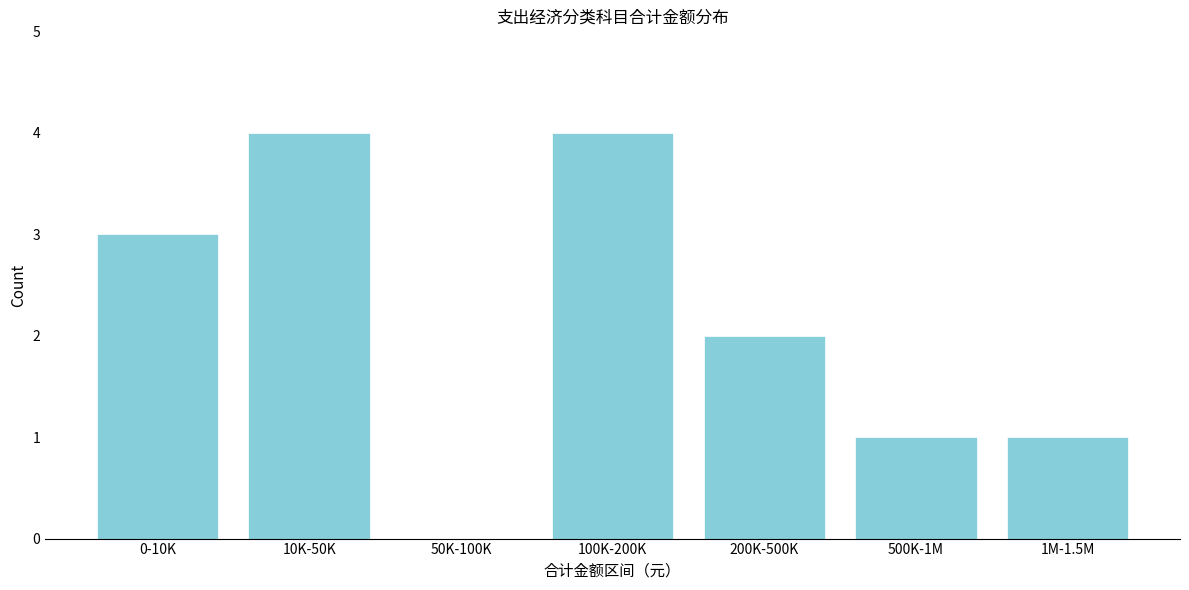

Reading left to right, extract all data points from this chart.

0-10K=3	10K-50K=4	50K-100K=0	100K-200K=4	200K-500K=2	500K-1M=1	1M-1.5M=1